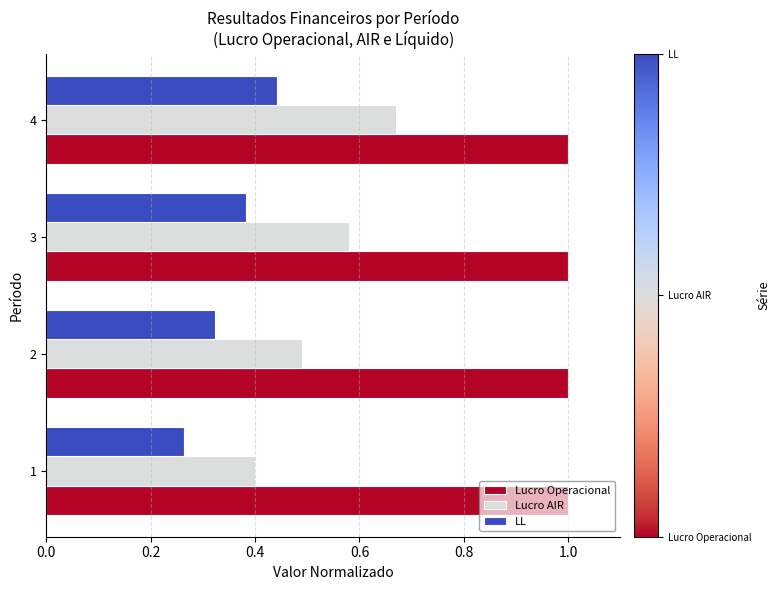

Count the number of data series in this chart.

3